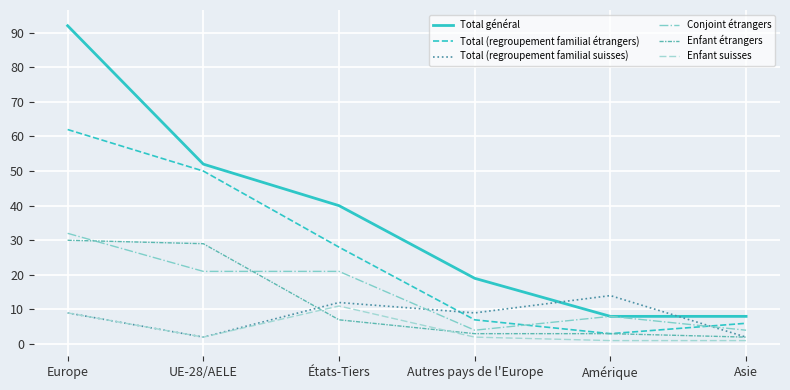

What is the total value across all series at Autres pays de l'Europe?

44